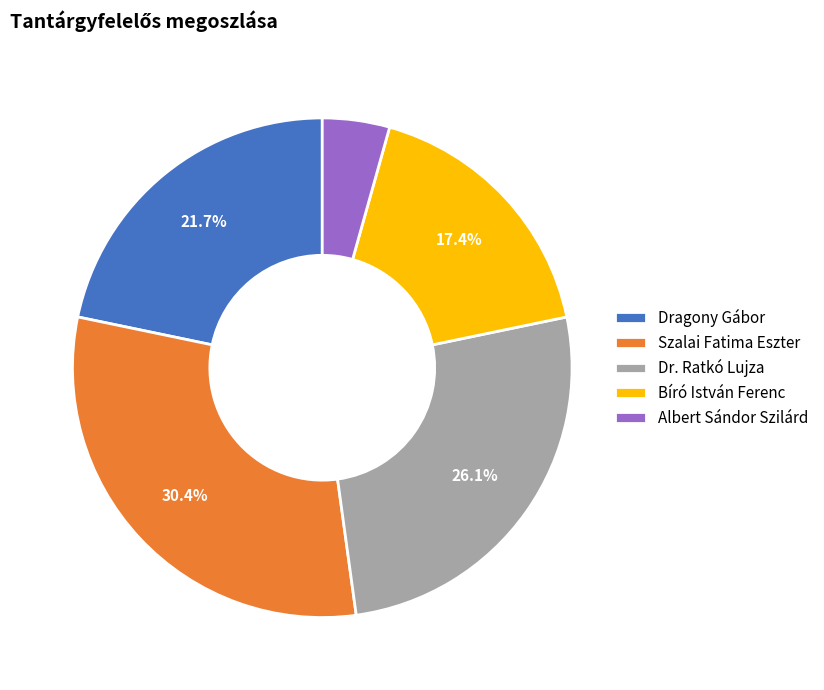

How many segments does this pie chart have?

5